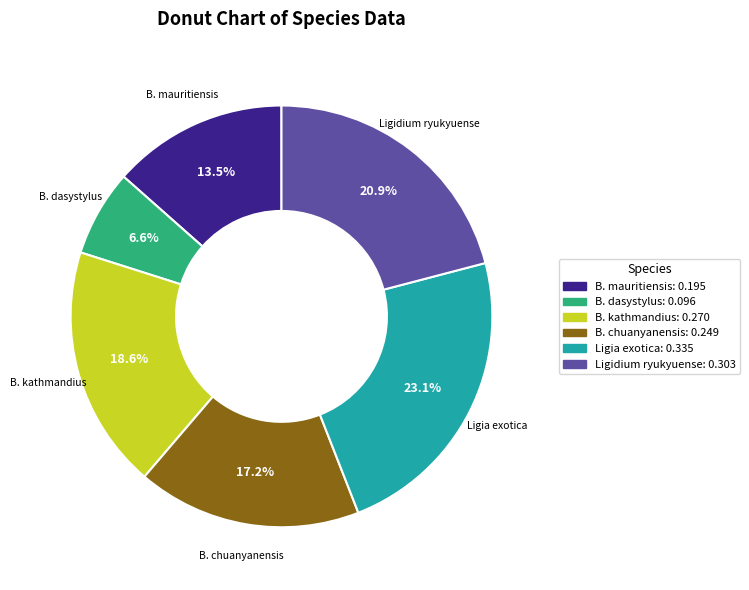

Rank the categories by value from highest to lowest.

Ligia exotica, Ligidium ryukyuense, B. kathmandius, B. chuanyanensis, B. mauritiensis, B. dasystylus